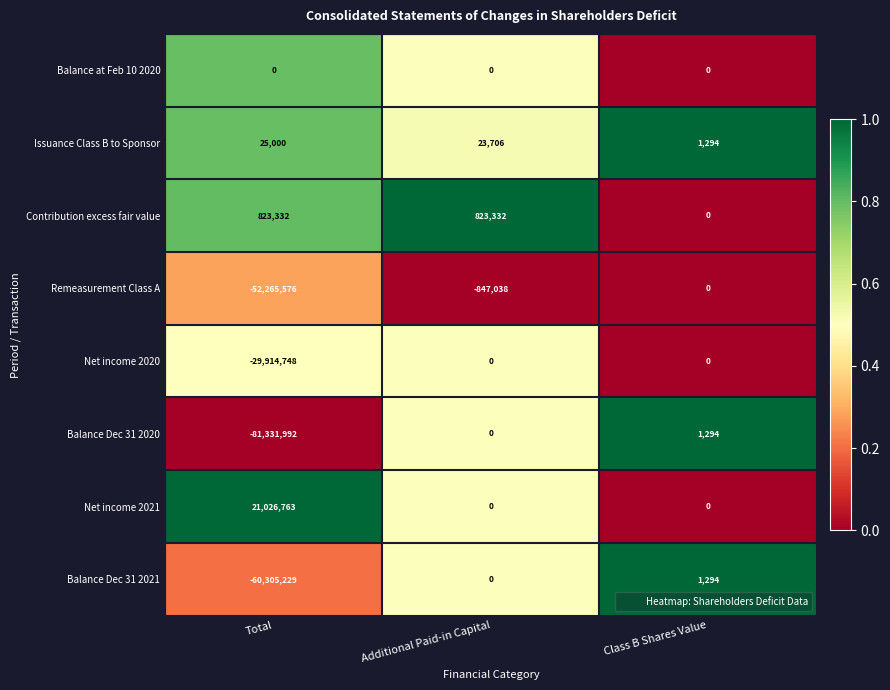

The Net income 2020 series shows 0 at Class B Shares Value. True or false?

True